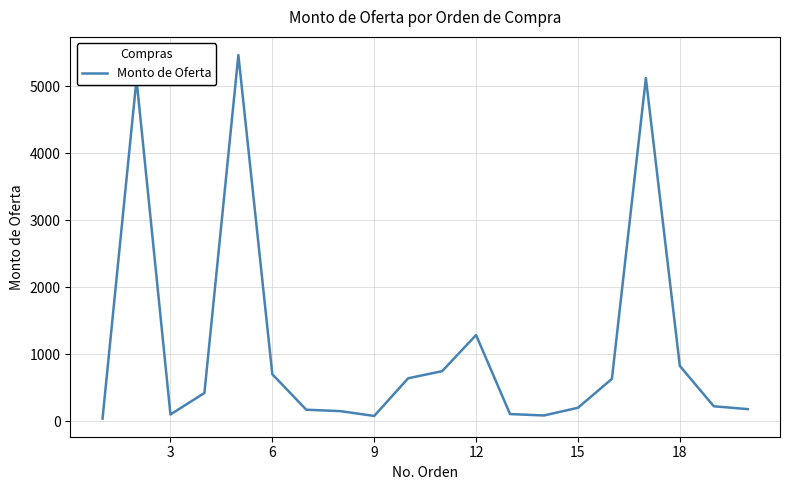

What is the greatest value displayed?

5462.5